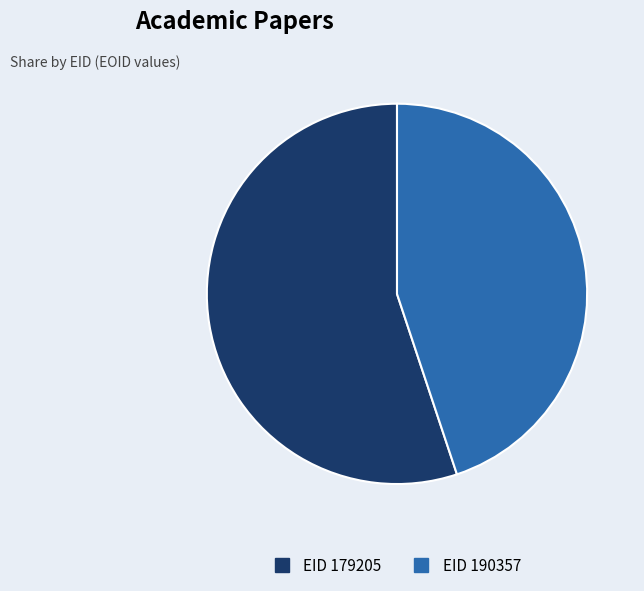

What is the smallest slice in the pie chart?

EID 190357